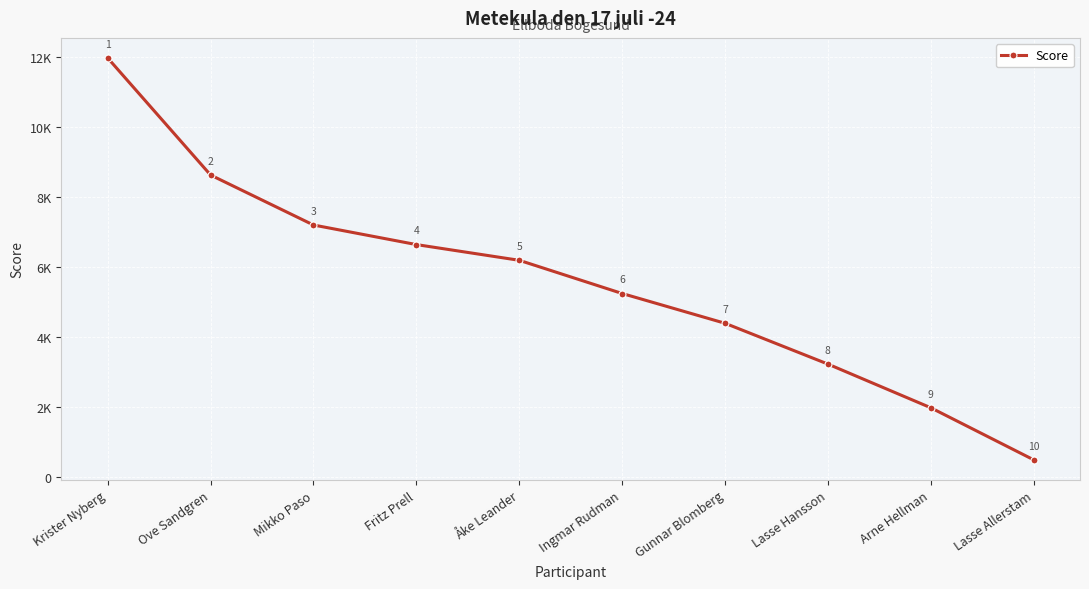

What is the sum of all values?

55938